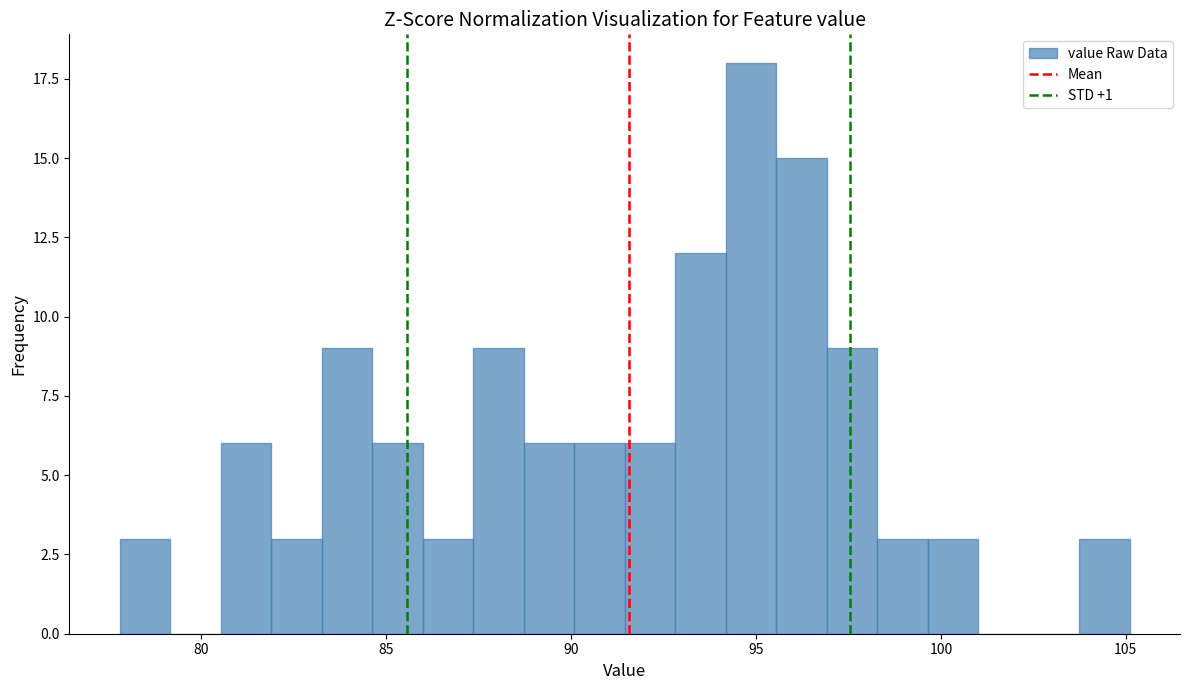

Read against the x-axis, roughly where is the centre of the tallest bar?

95.0